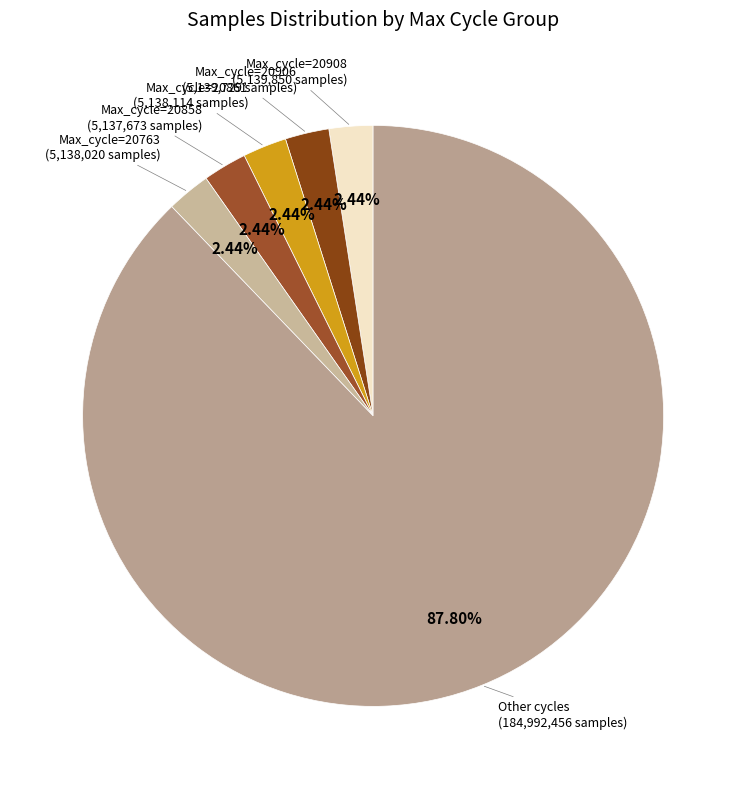

Count the number of slices in the pie.

6